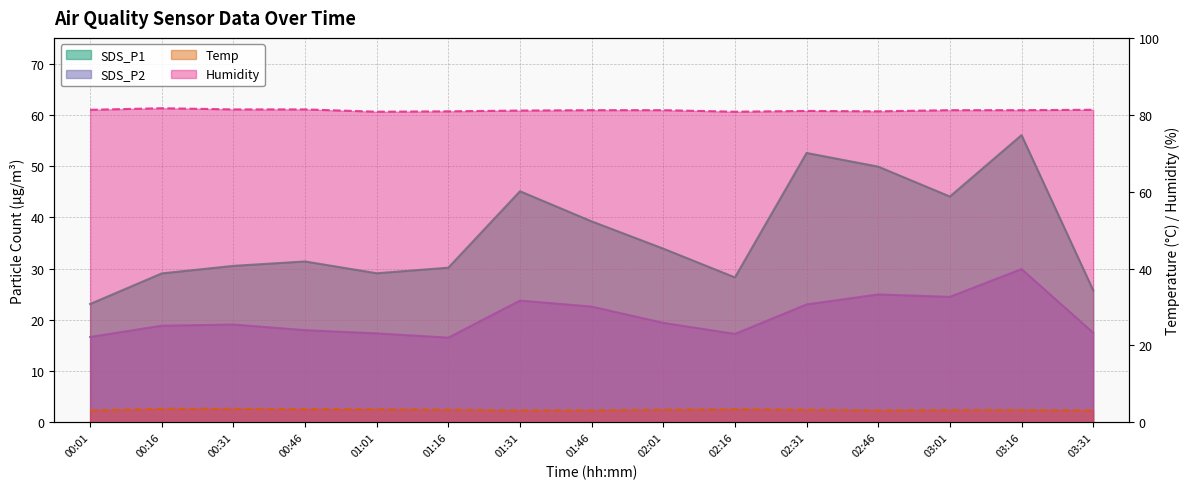

True or false: Temp and Humidity cross at least once.

False